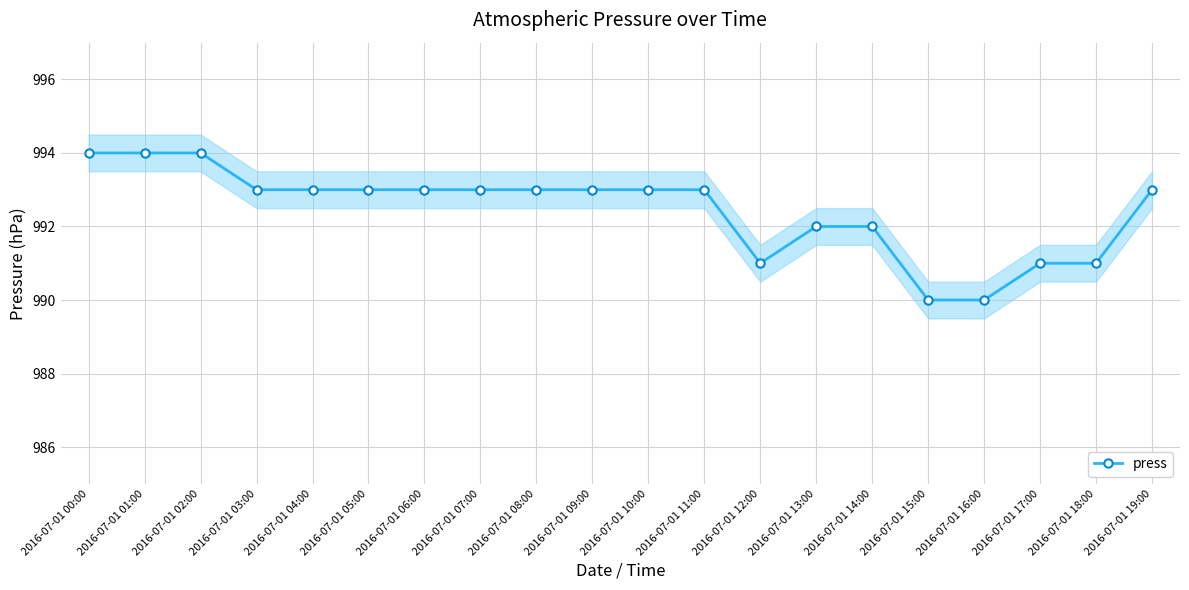

How many lines are shown in the chart?

1